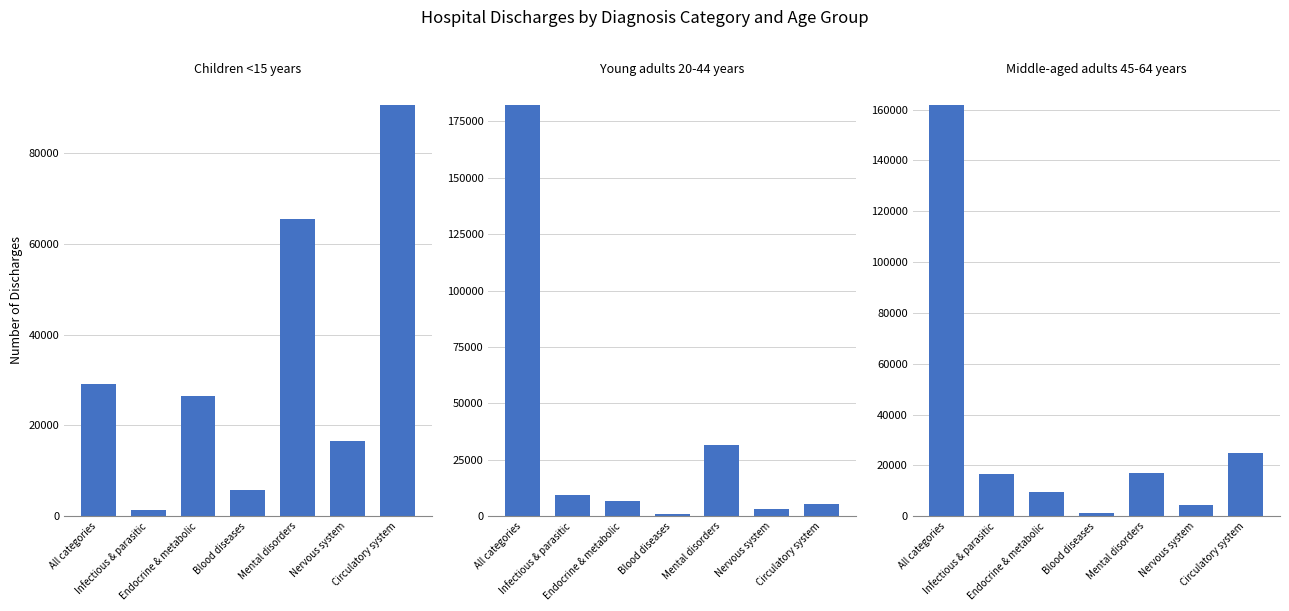

How many data points in Middle-aged adults 45-64 years are less than 16585?

3